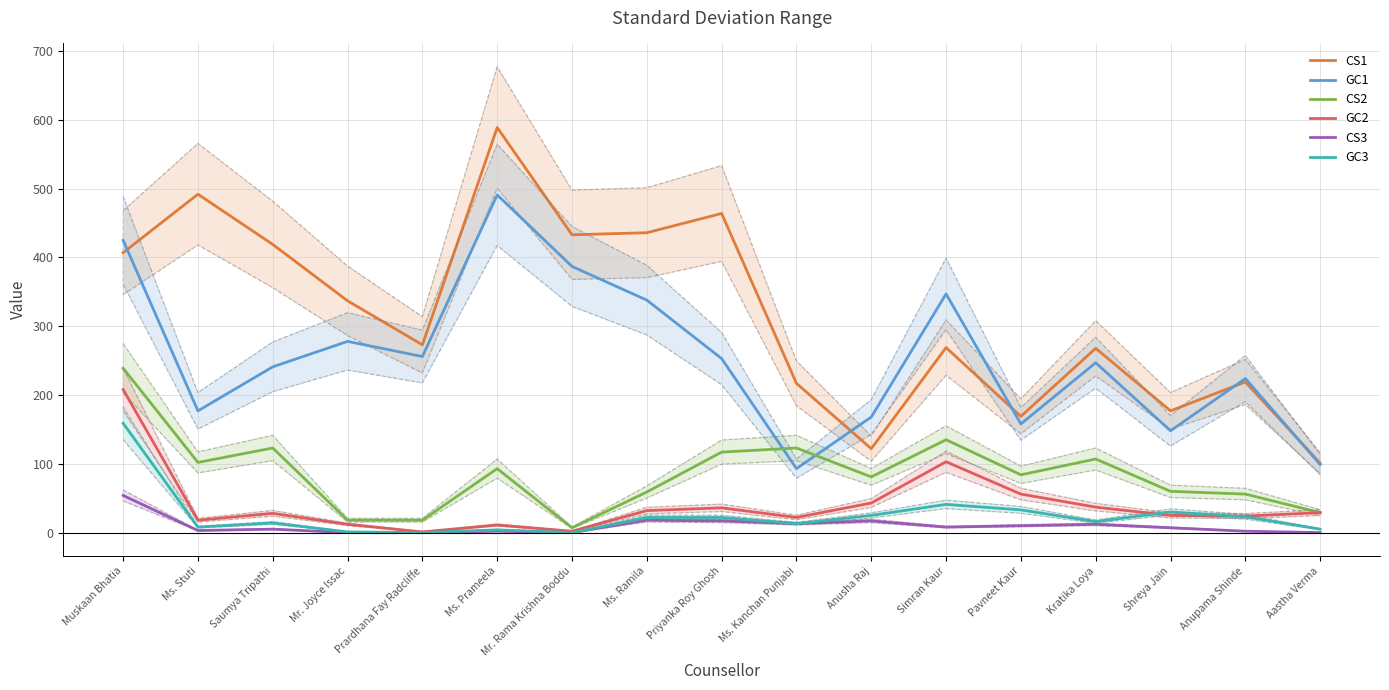

What are all the series names shown in the legend?

CS1, GC1, CS2, GC2, CS3, GC3